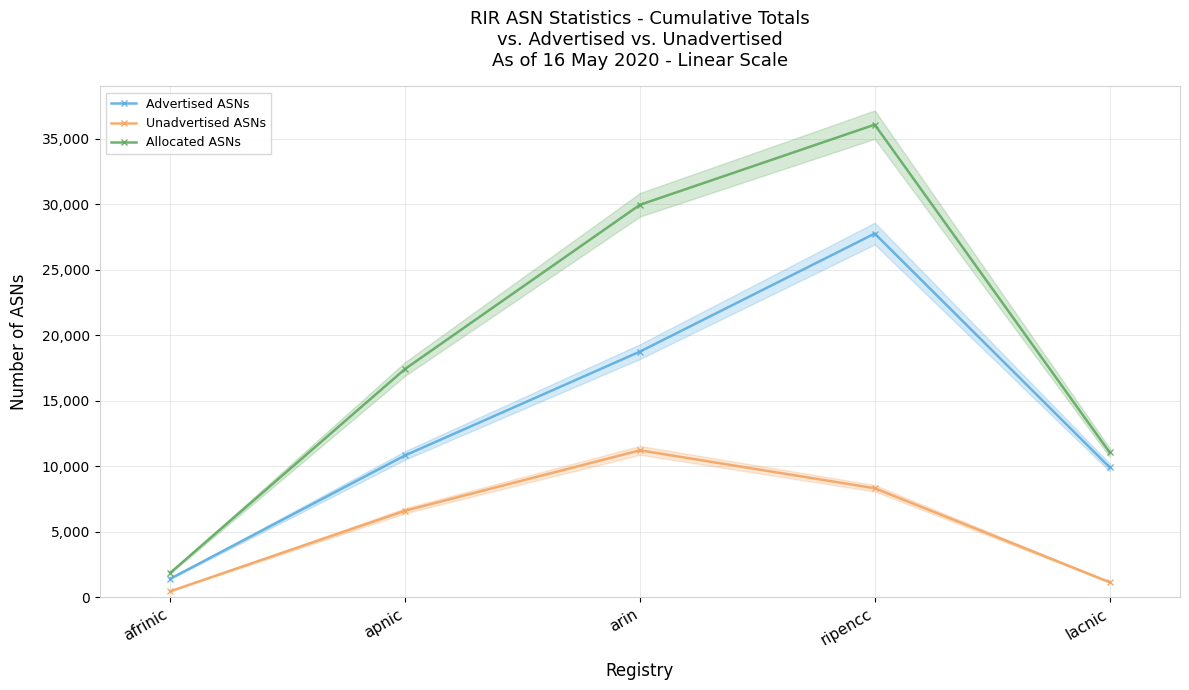

What is the value of the Unadvertised ASNs point at the 5th from the left?

1144